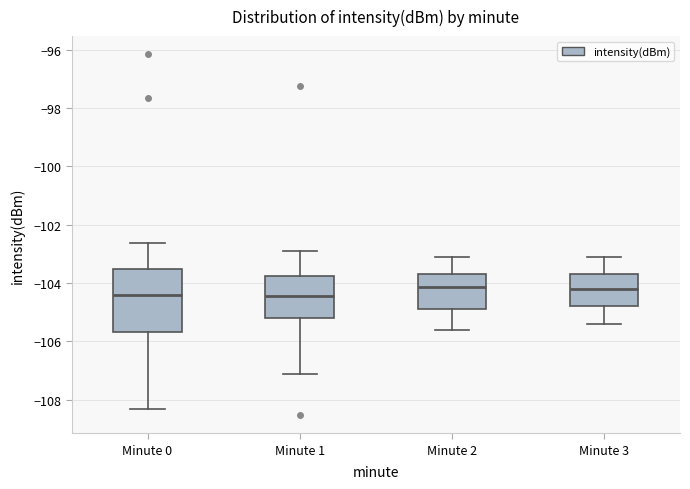

Where is the upper edge of the box for Minute 3 on the y-axis? The values are not printed on the chart, so give them approximately, as read against the axis.

-103.6